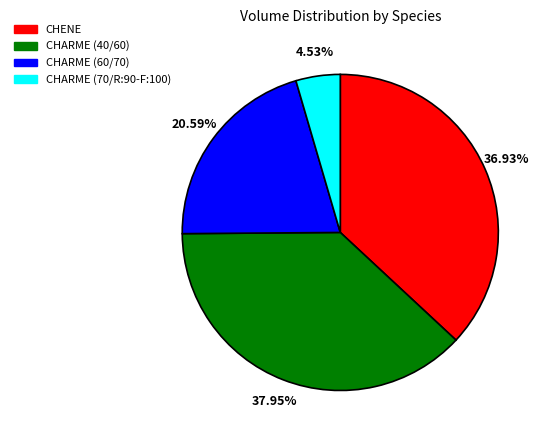

To the nearest percent, what portion does CHENE represent?

37%